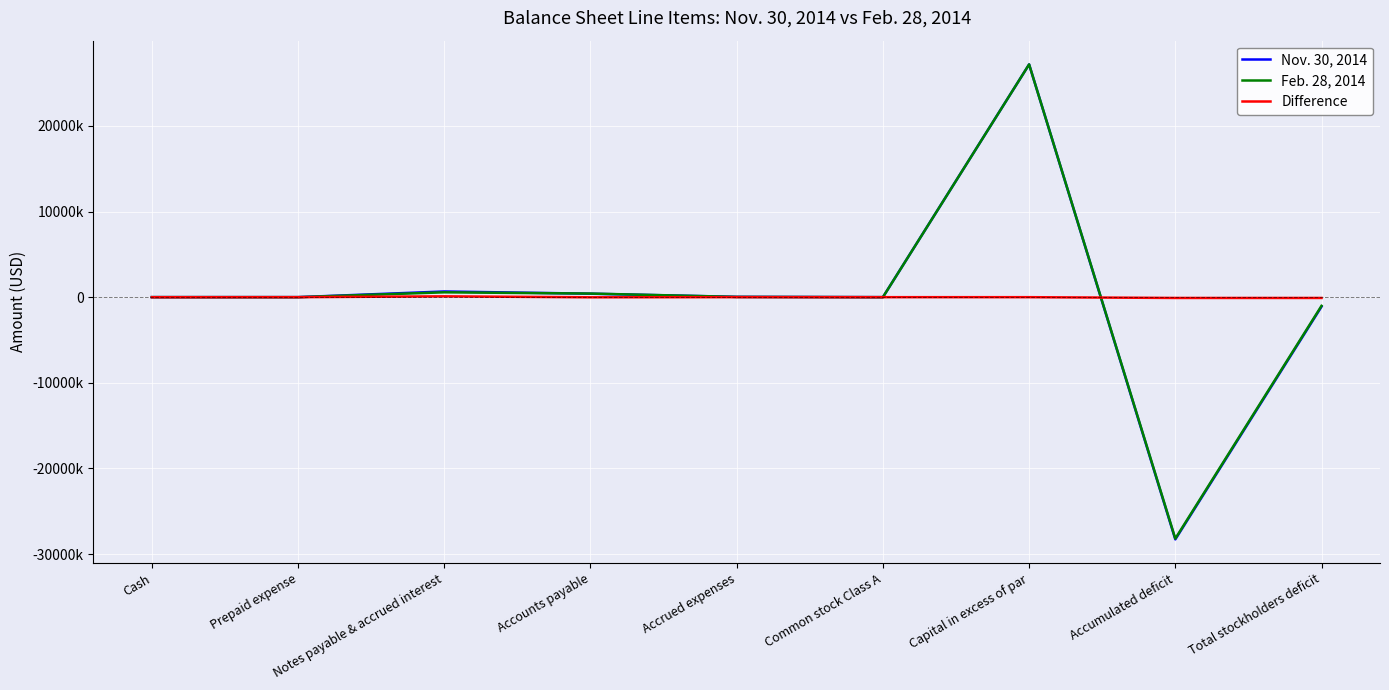

What position from the left is Capital in excess of par?

7